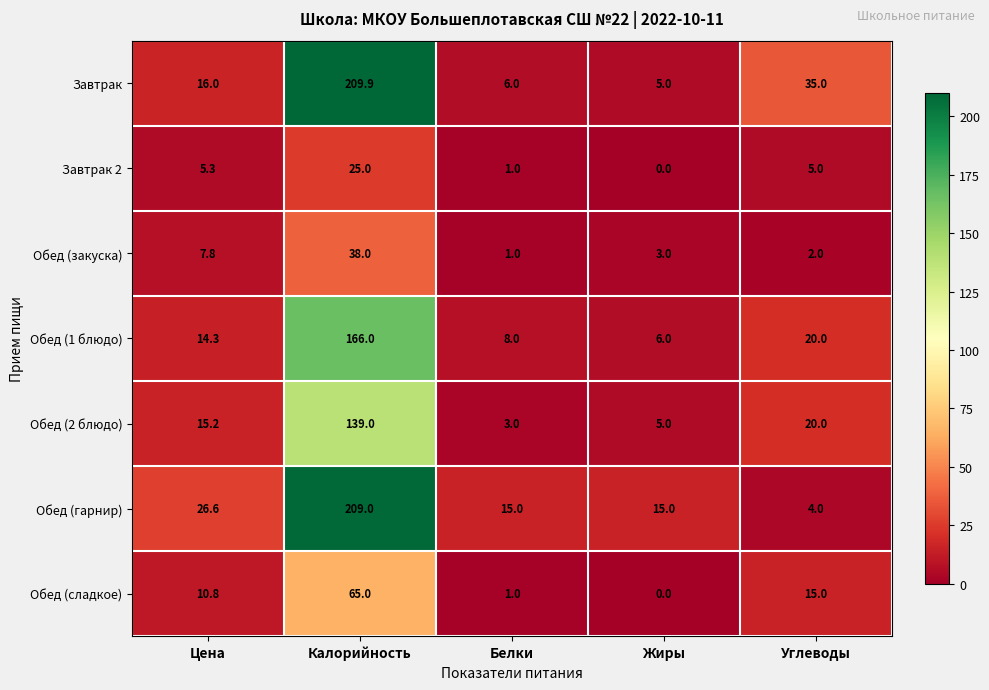

Rank the categories by Обед (сладкое) value from highest to lowest.

Калорийность, Углеводы, Цена, Белки, Жиры